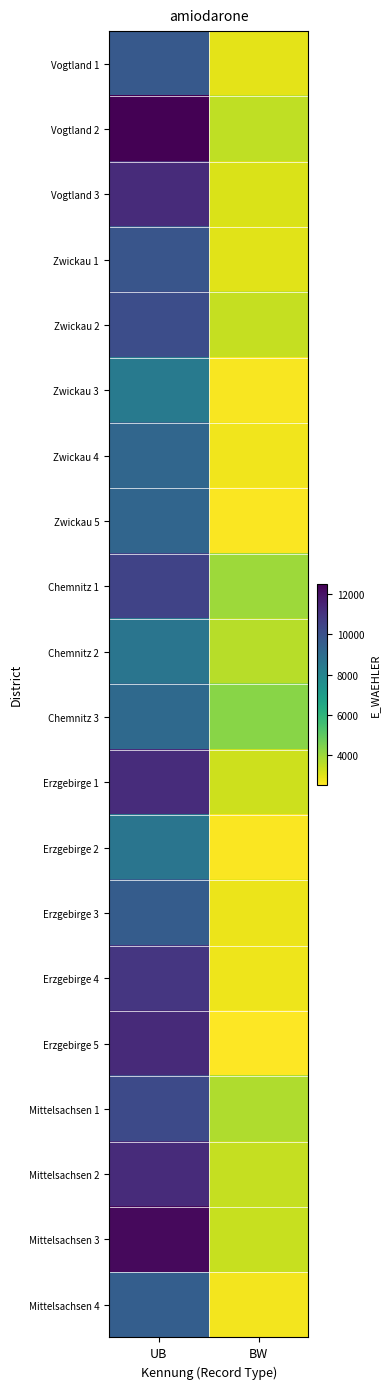

Which label corresponds to the largest value in the chart?

UB